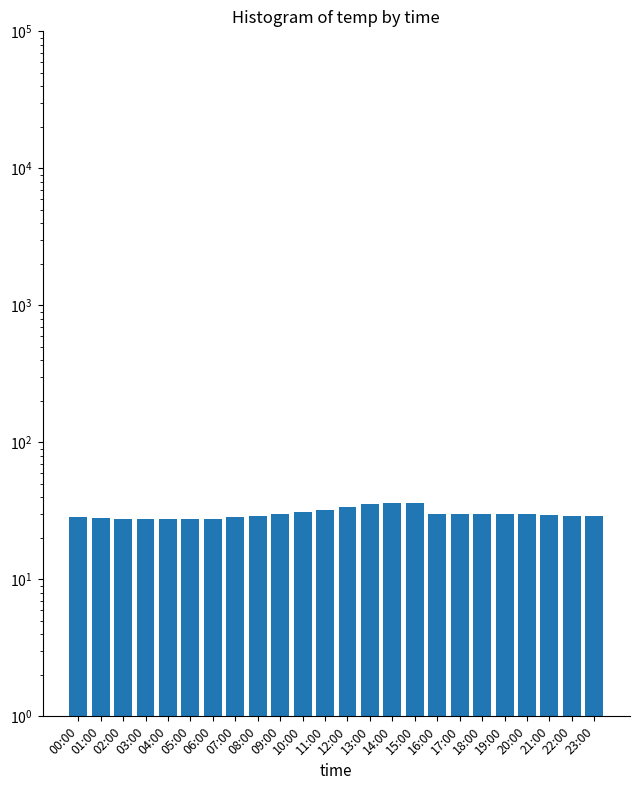

The value at 04:00 is 27.5. True or false?

True